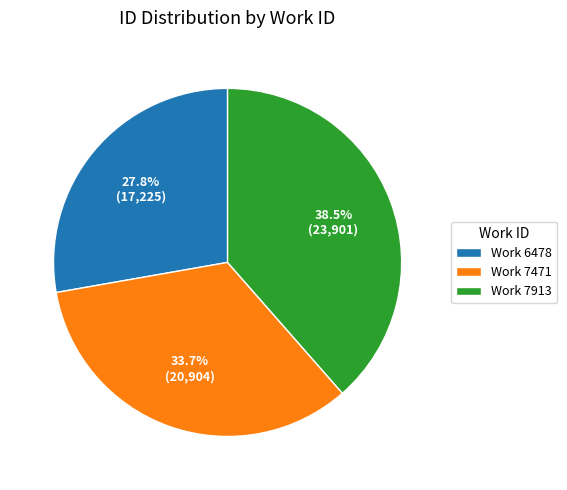

Between Work 7913 and Work 6478, which is larger?

Work 7913